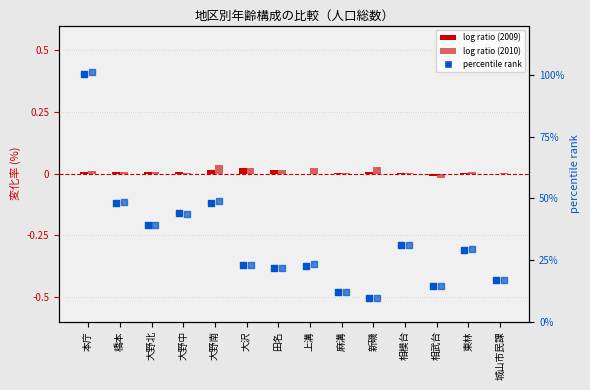

Which series has the widest spread of Y values?

2010 percentile rank